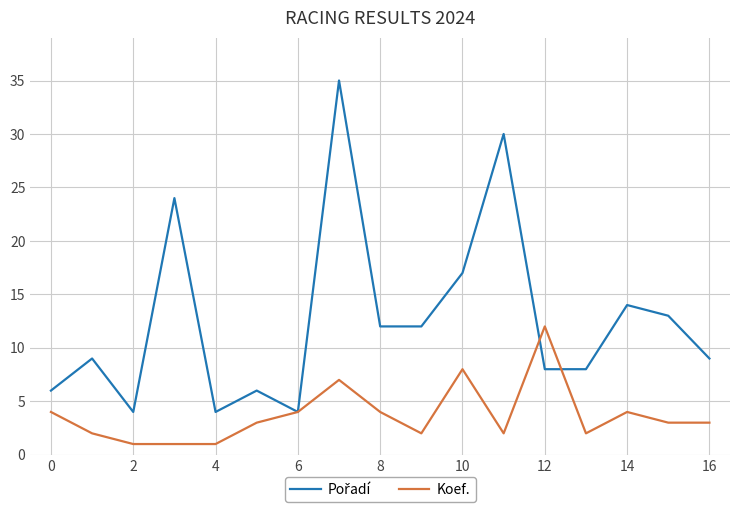

How many lines are shown in the chart?

2